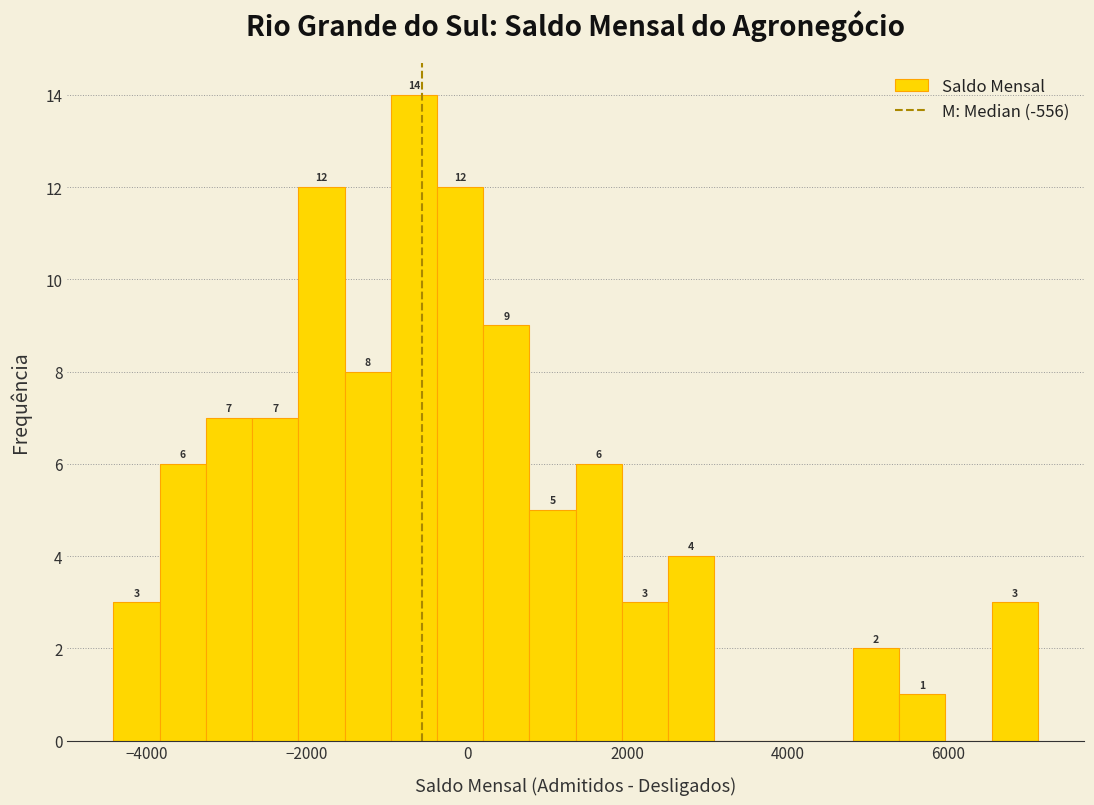

Read against the x-axis, roughly where is the centre of the tallest bar?

-600